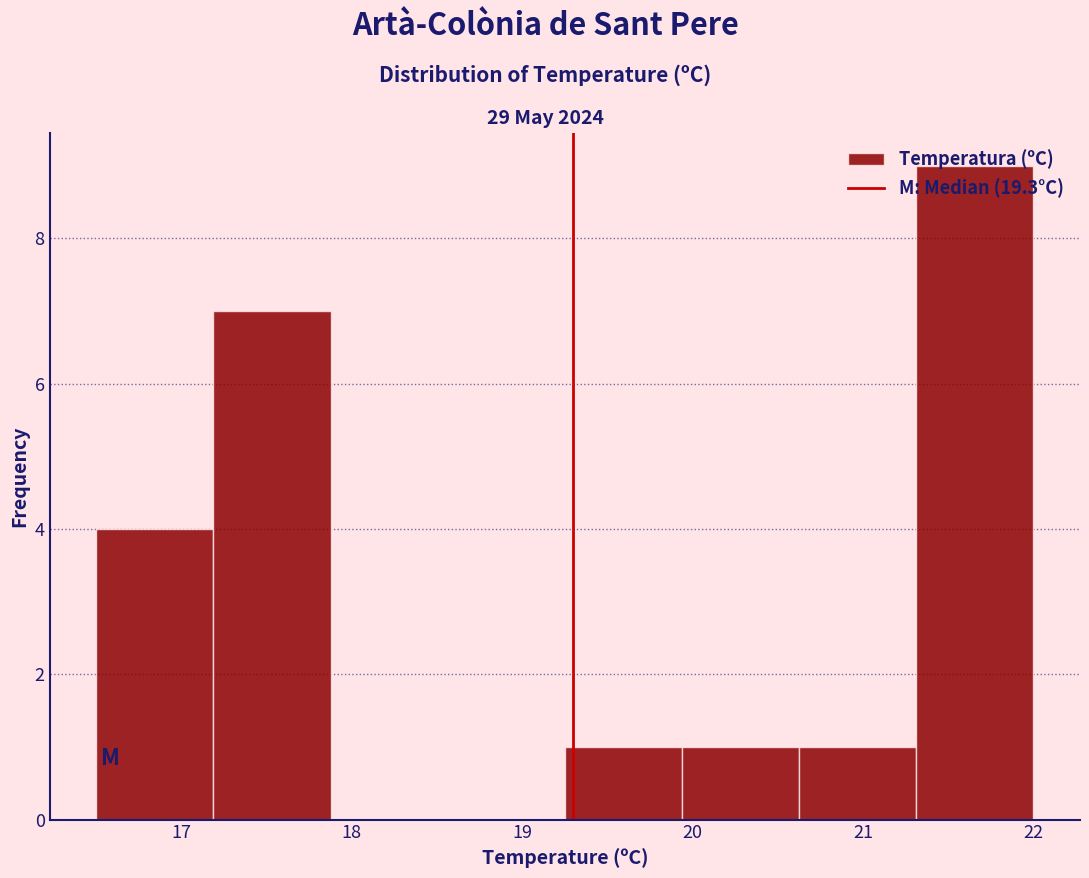

Reading left to right, transcribe this chart: for each bar, give the range it covers on the x-axis and its height. Neither the bar edges nor the heights are printed on the chart, so give them approximately, as read against the axes.

16.5 to 17.2: 4
17.2 to 17.9: 7
17.9 to 18.6: 0
18.6 to 19.3: 0
19.3 to 19.9: 1
19.9 to 20.6: 1
20.6 to 21.3: 1
21.3 to 22.0: 9